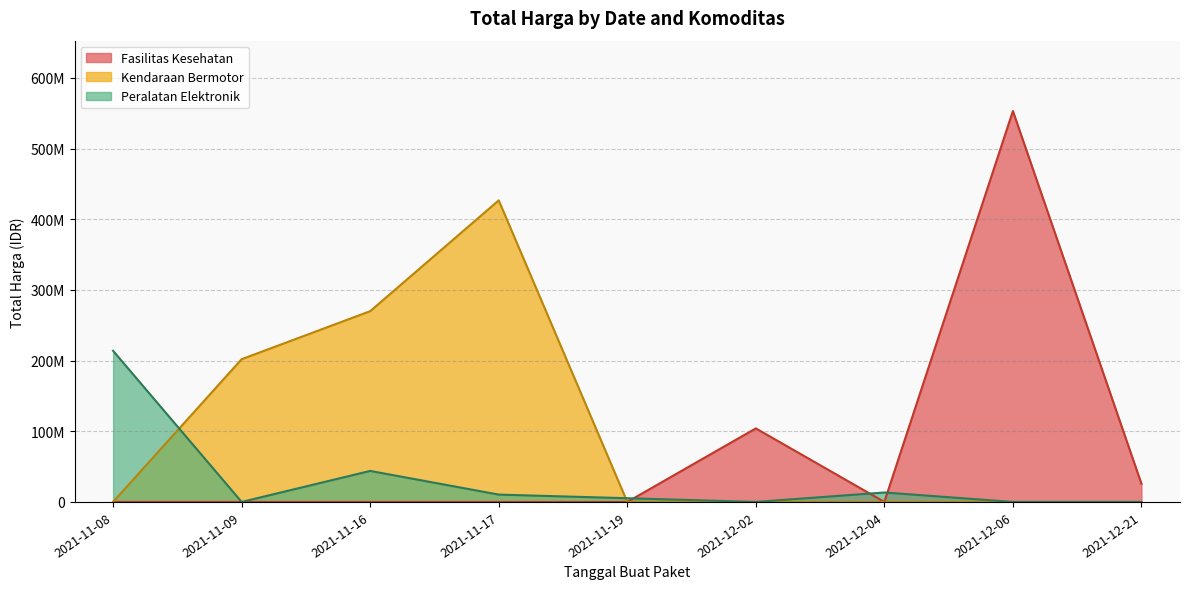

True or false: the data shows 303754389 at 2021-11-09.

False